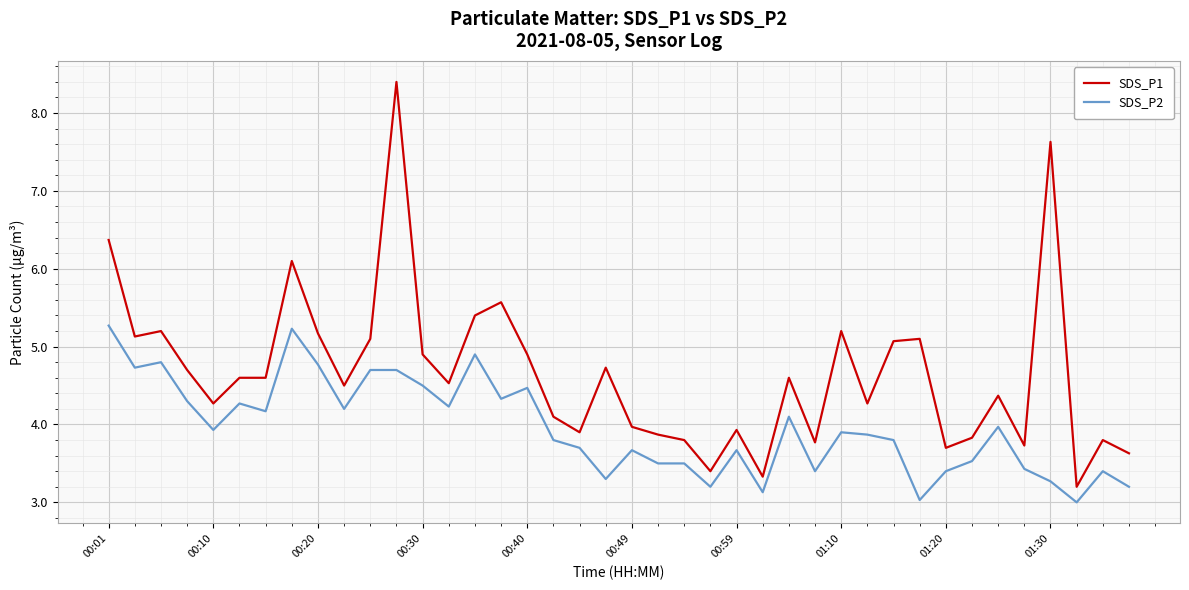

What is the maximum value for SDS_P1?

8.4